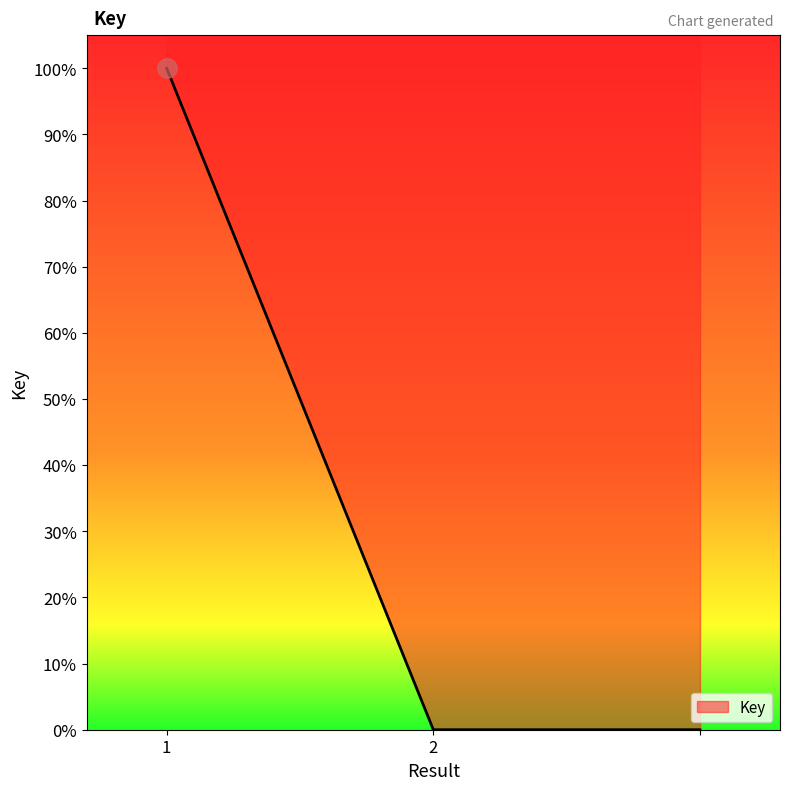

How many data points does each series have?

3